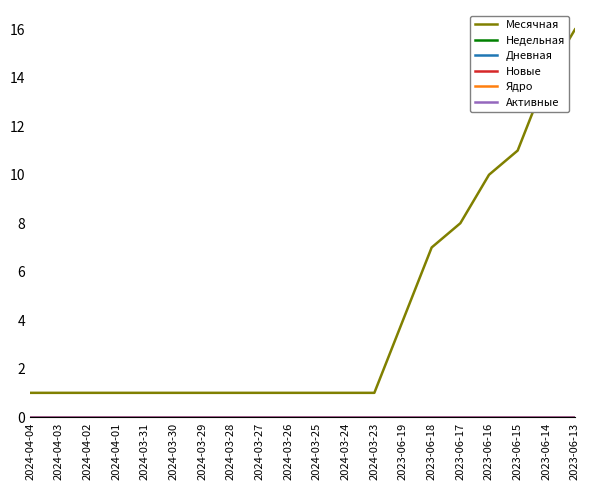

Is this an area chart (filled region under the line)?

No